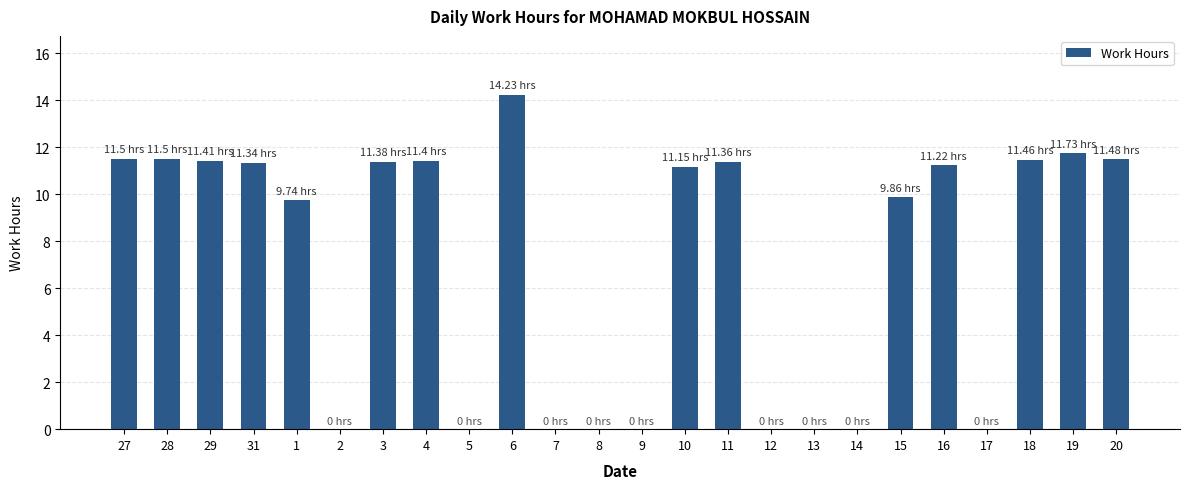

What is the sum of all values?

170.8